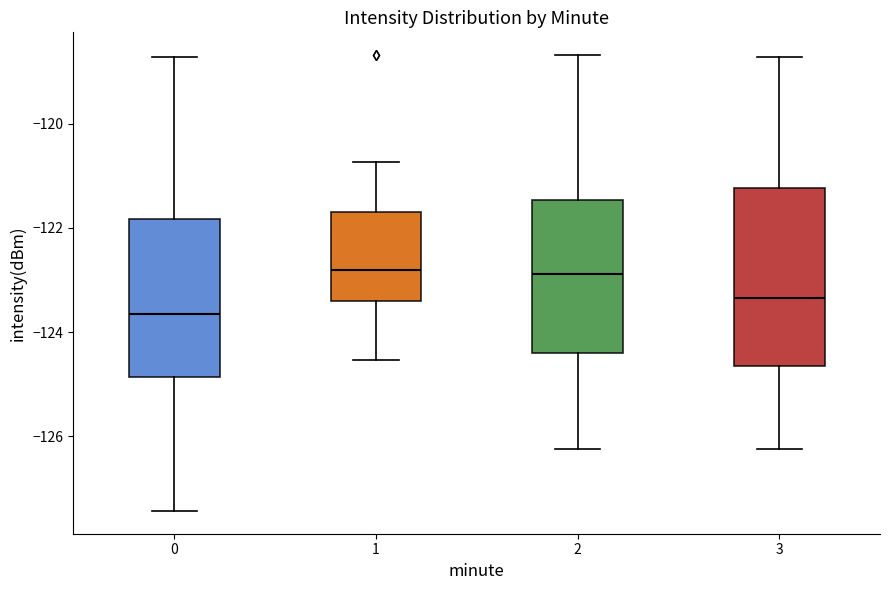

Reading left to right, read every box against the y-axis: the position of its median line, the range the box covers, and the ends of its whiskers. The values are not printed on the chart, so give them approximately, as read against the axis.

0: median -123.6, box -124.8 to -121.8, whiskers -127.4 to -118.8
1: median -122.8, box -123.4 to -121.6, whiskers -124.6 to -120.8
2: median -122.8, box -124.4 to -121.4, whiskers -126.2 to -118.6
3: median -123.4, box -124.6 to -121.2, whiskers -126.2 to -118.8